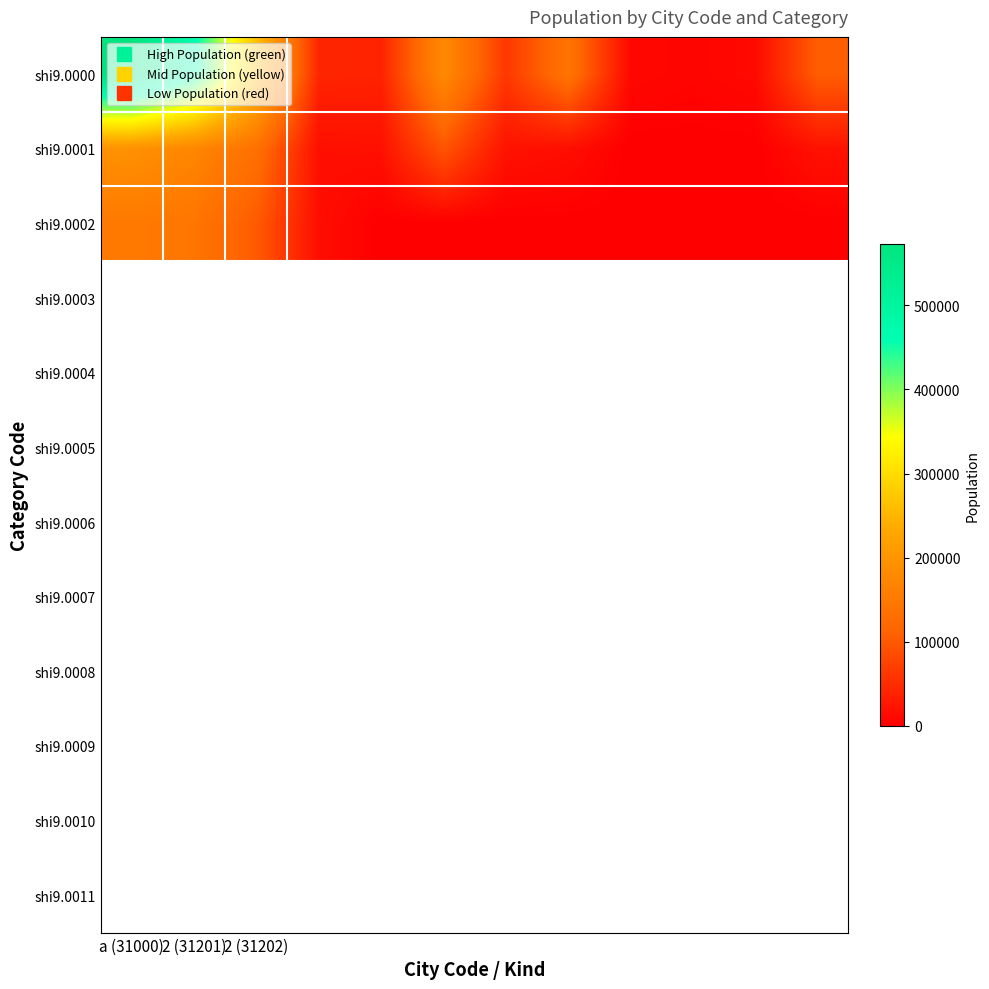

Reading left to right, list all the values displayed in this chart.

shi9.0000: 573441	467633	262724	42576	40149	179999	63836	141073	9648	6521	11816	105808
shi9.0001: 193717	172853	133949	17923	20113	95913	22040	16864	0	0	0	20864
shi9.0002: 149313	142491	101569	16243	0	0	0	0	0	0	0	0